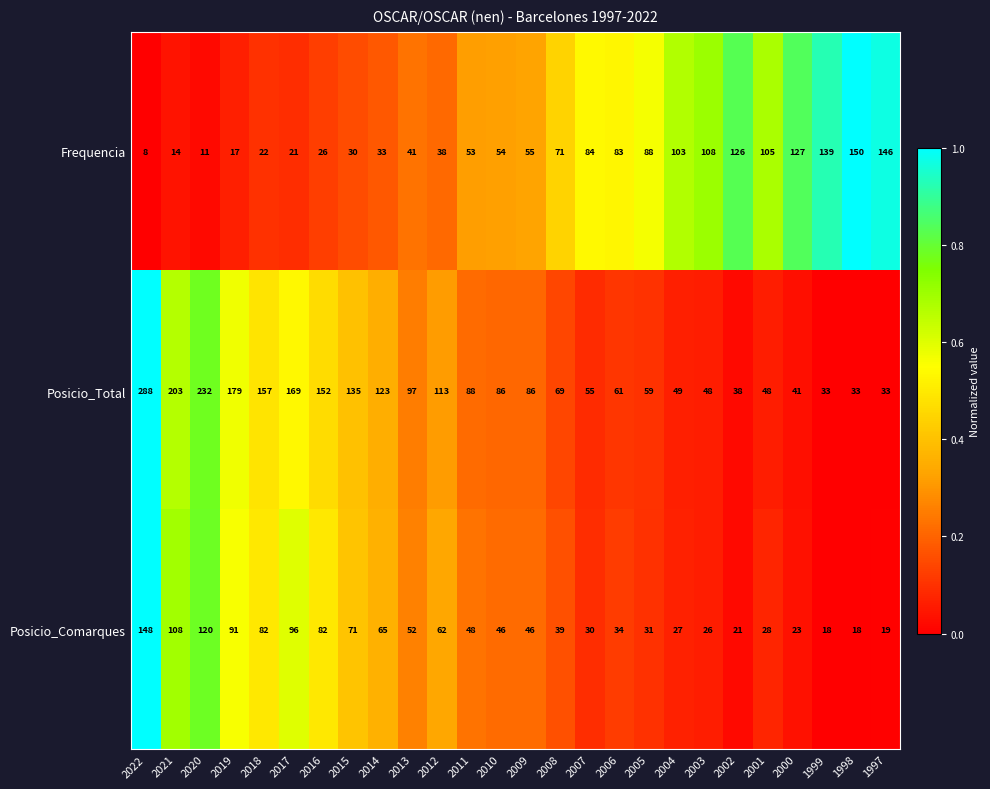

At which label is Frequencia closest to 79?

2006